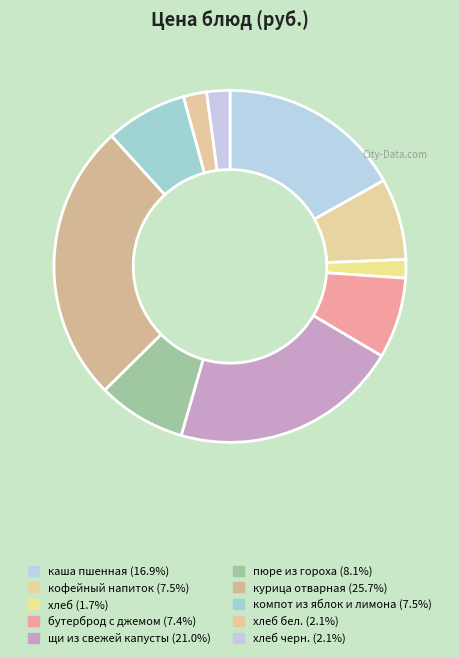

How many segments does this pie chart have?

10